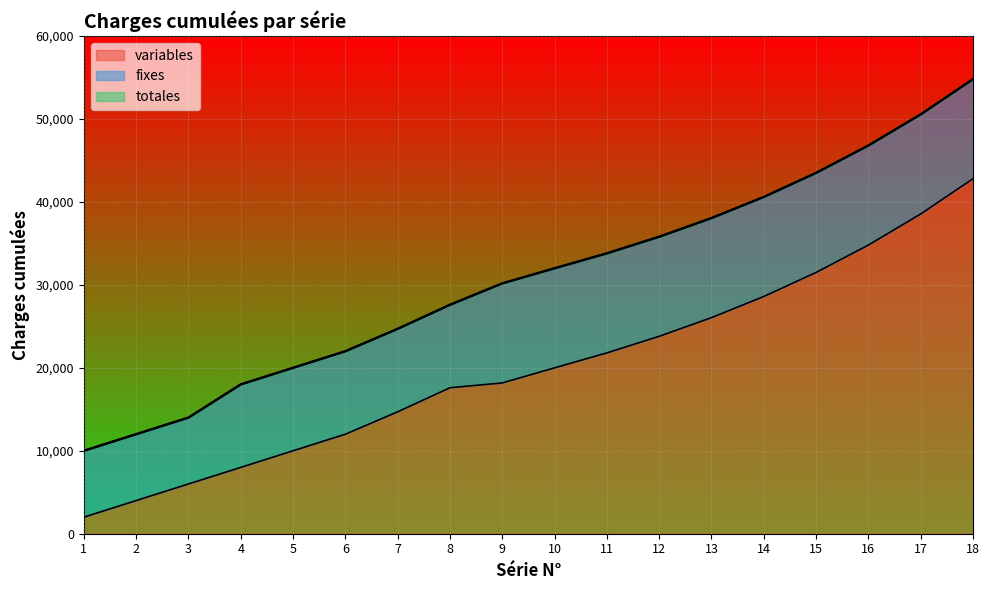

The value of variables at 4 is 8000. True or false?

True